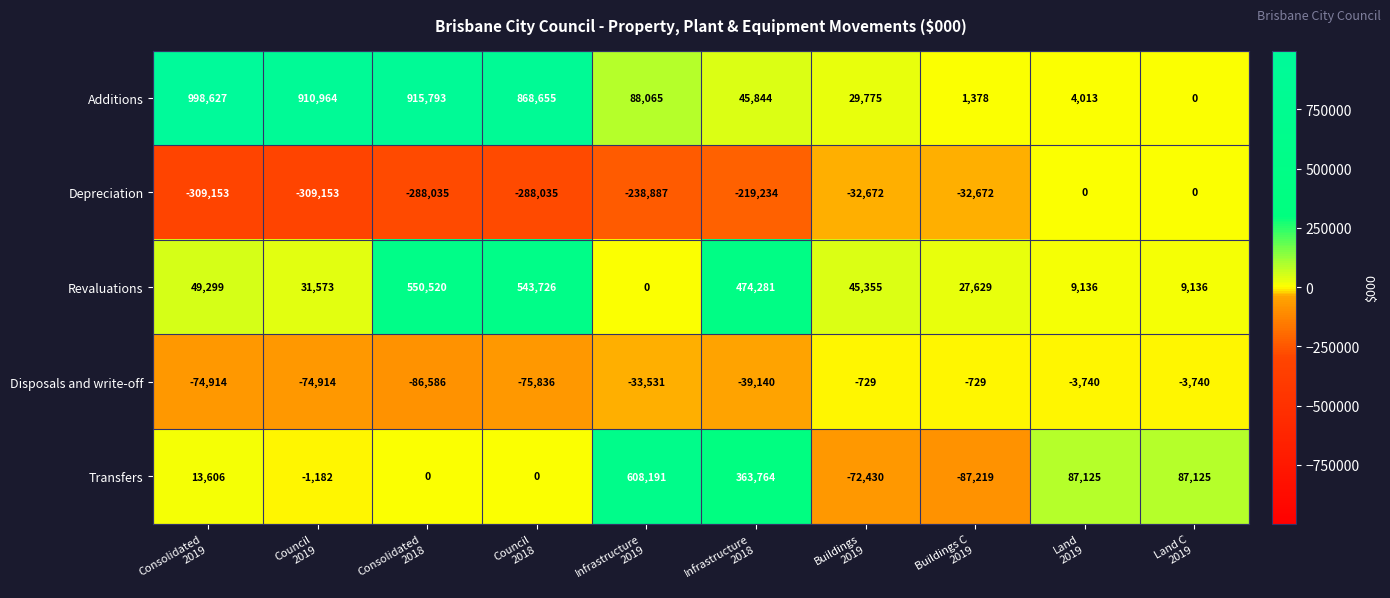

What is the maximum value for Revaluations?

550520